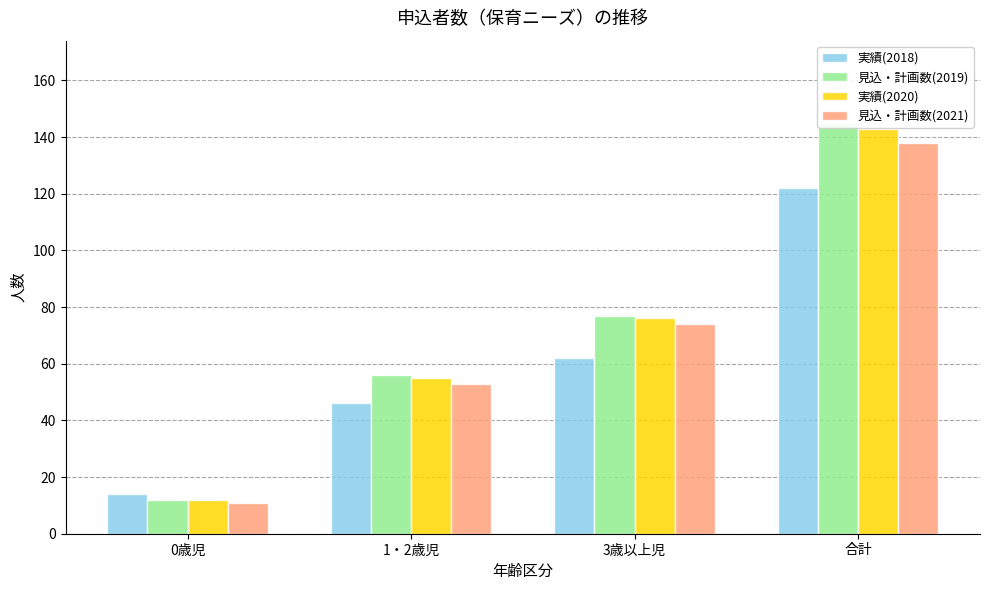

What is the label of the 1st bar from the right?

合計